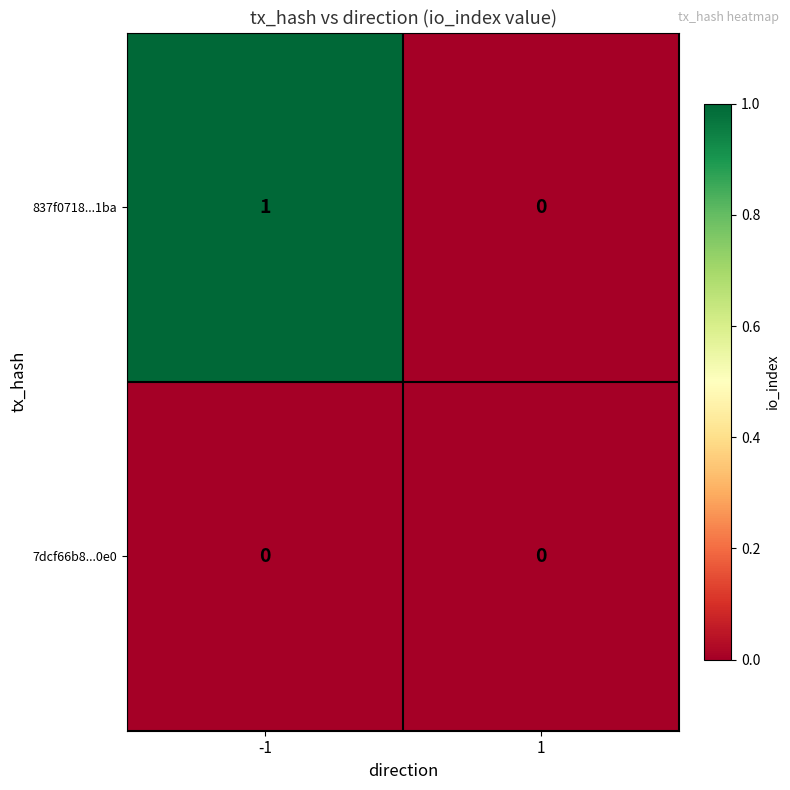

Rank the series by their average value, from highest to lowest.

837f0718...1ba, 7dcf66b8...0e0